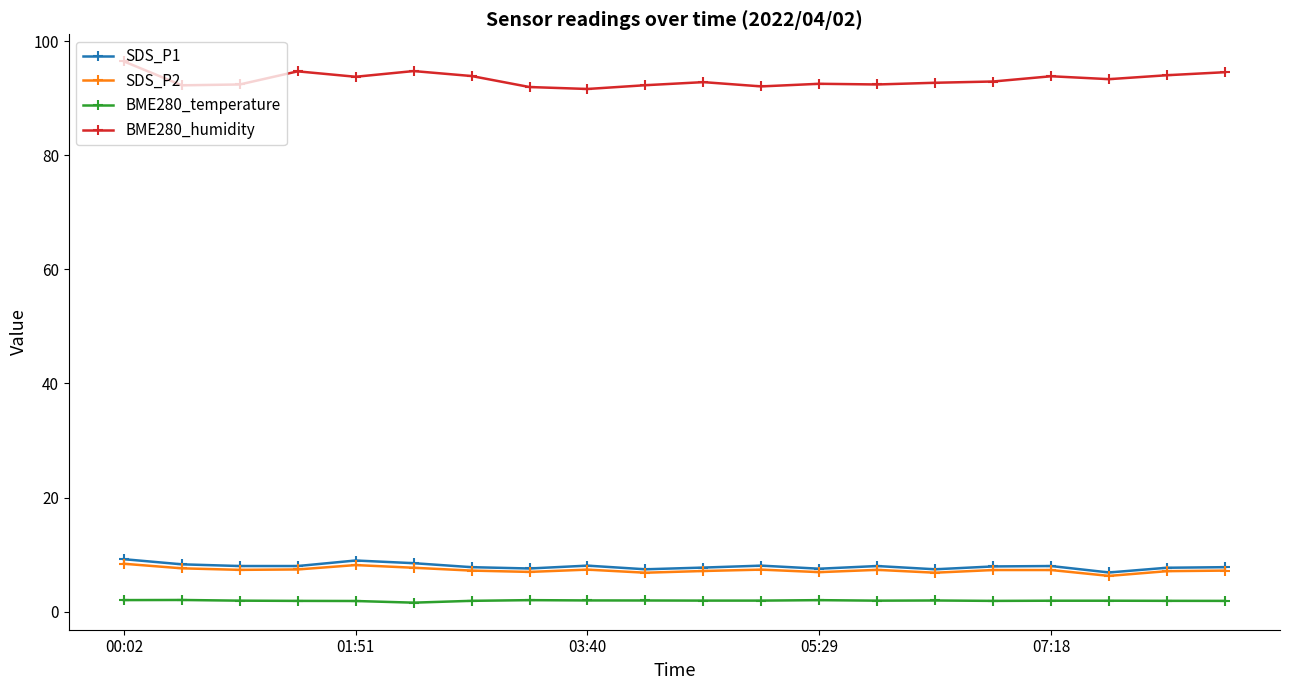

Does the chart have visible grid lines?

No